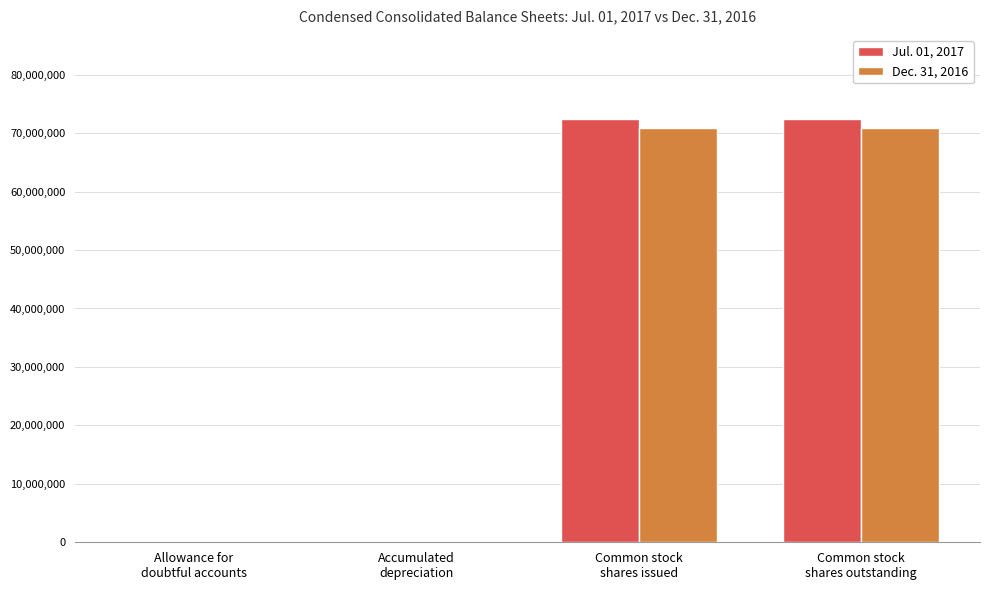

What is the label of the 4th bar from the right?

Allowance for
doubtful accounts